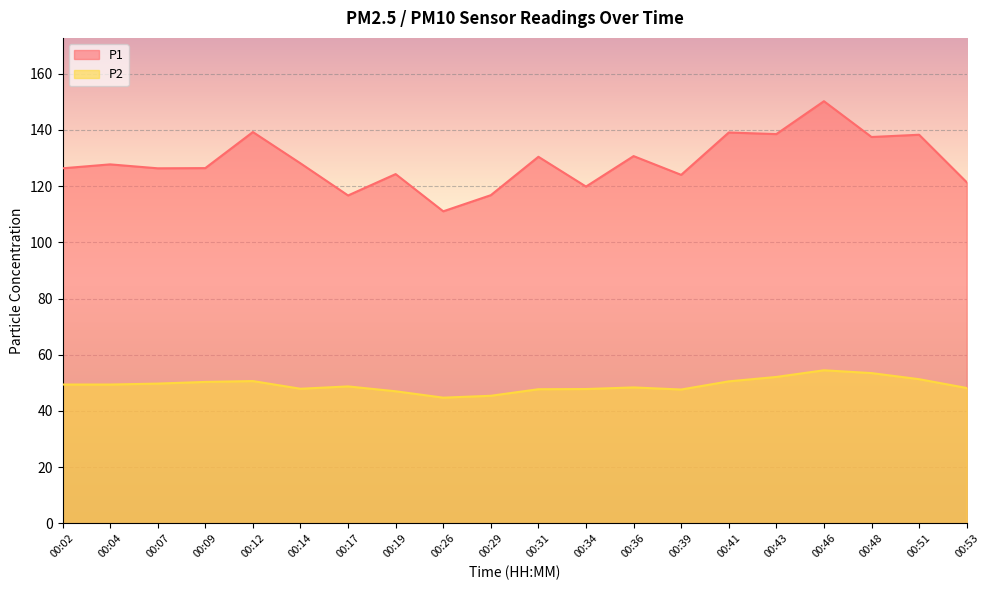

How many values in the P2 series are below 49?

10